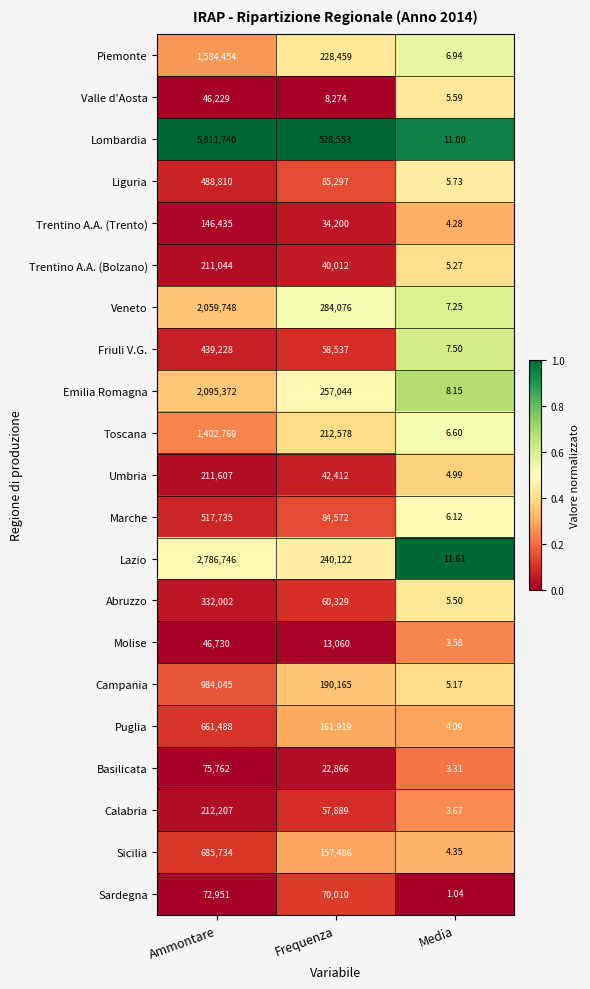

Rank the series by their maximum value, from lowest to highest.

Valle d'Aosta, Molise, Sardegna, Basilicata, Trentino A.A. (Trento), Trentino A.A. (Bolzano), Umbria, Calabria, Abruzzo, Friuli V.G., Liguria, Marche, Puglia, Sicilia, Campania, Toscana, Piemonte, Veneto, Emilia Romagna, Lazio, Lombardia